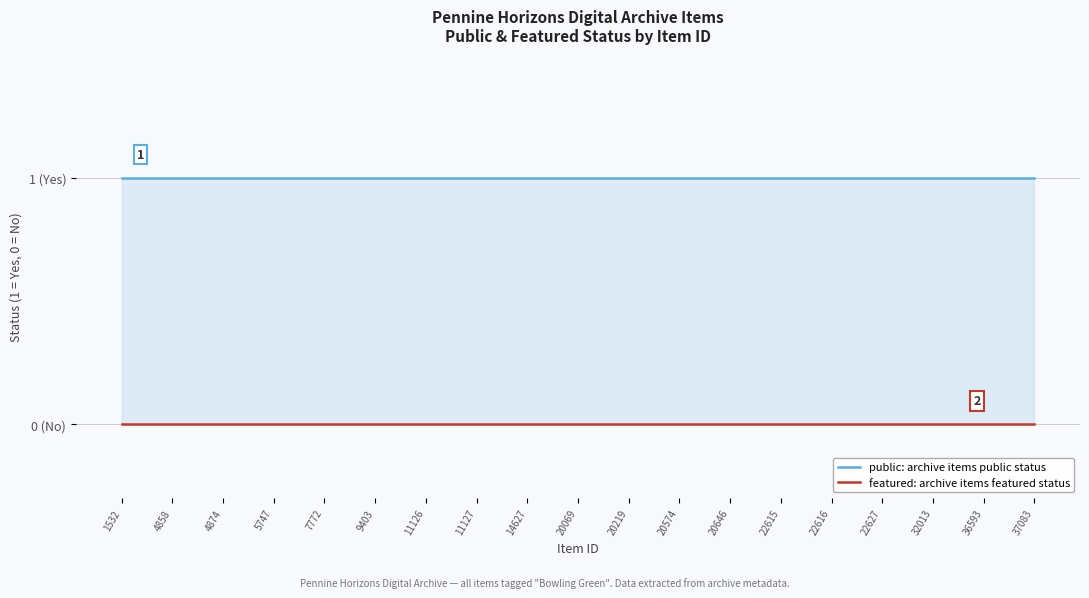

At which category is the sum across all series the highest?

1532